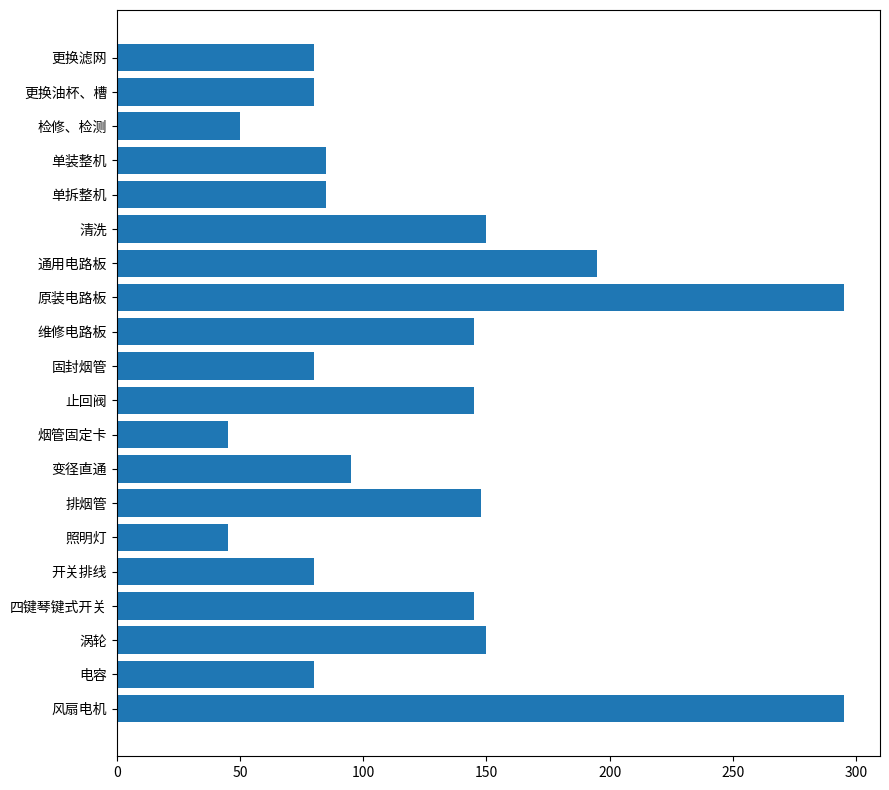

The value at 更换滤网 is 29. True or false?

False